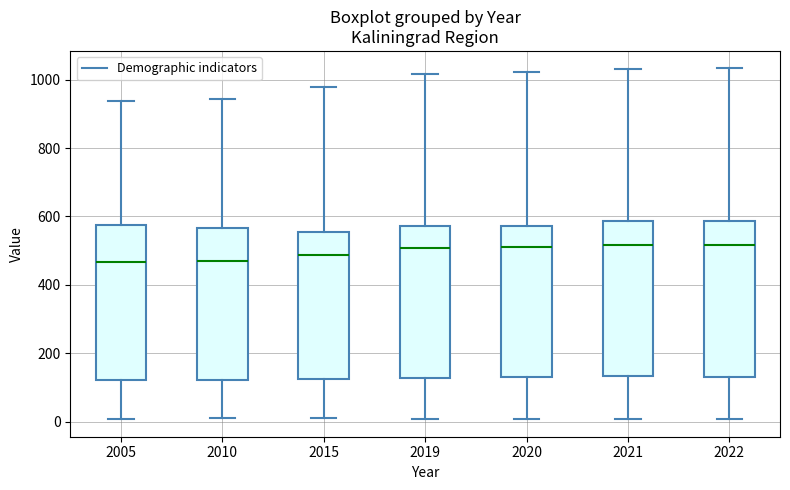

Reading left to right, read every box against the y-axis: the position of its median line, the range the box covers, and the ends of its whiskers. The values are not printed on the chart, so give them approximately, as read against the axis.

2005: median 460, box 120 to 580, whiskers 0 to 940
2010: median 480, box 120 to 560, whiskers 20 to 940
2015: median 480, box 120 to 560, whiskers 20 to 980
2019: median 500, box 120 to 580, whiskers 0 to 1020
2020: median 520, box 140 to 580, whiskers 0 to 1020
2021: median 520, box 140 to 580, whiskers 0 to 1040
2022: median 520, box 140 to 580, whiskers 0 to 1040